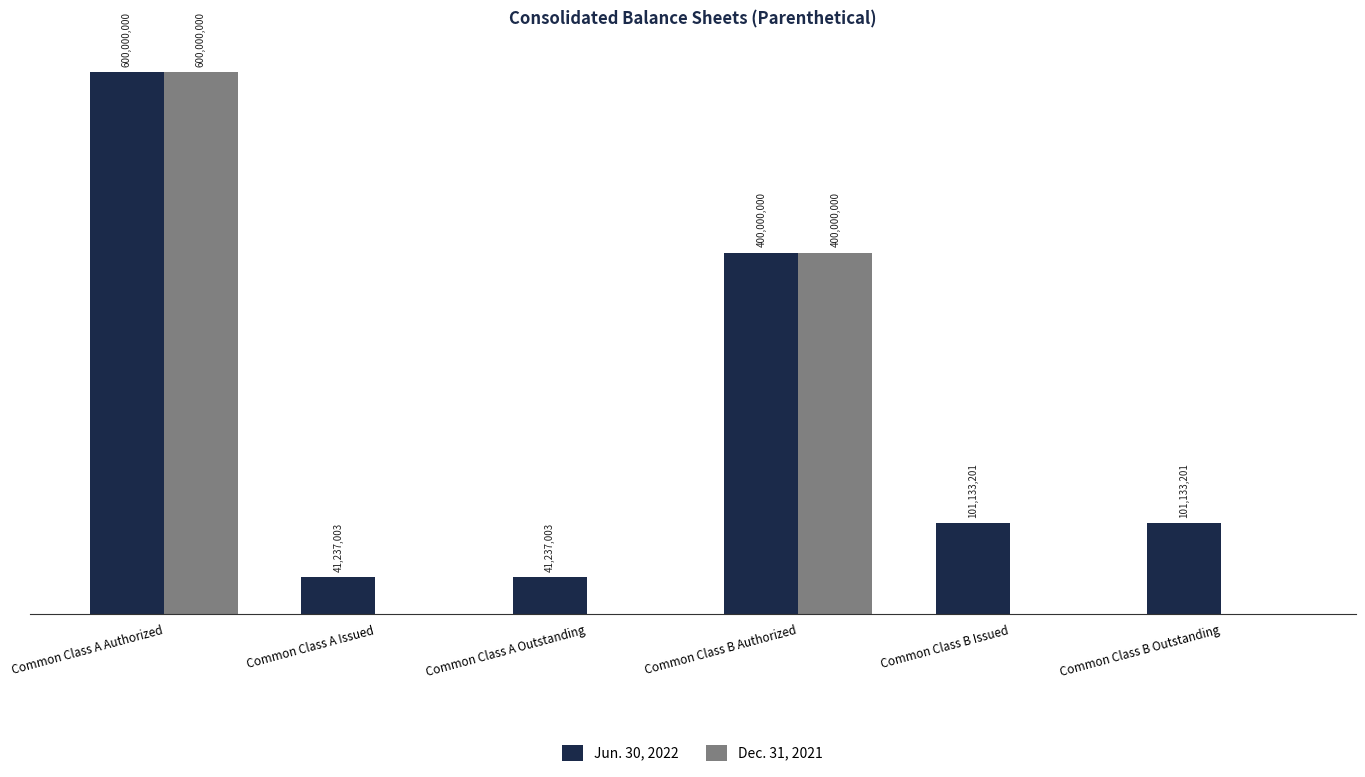

What are all the series names shown in the legend?

Jun. 30, 2022, Dec. 31, 2021